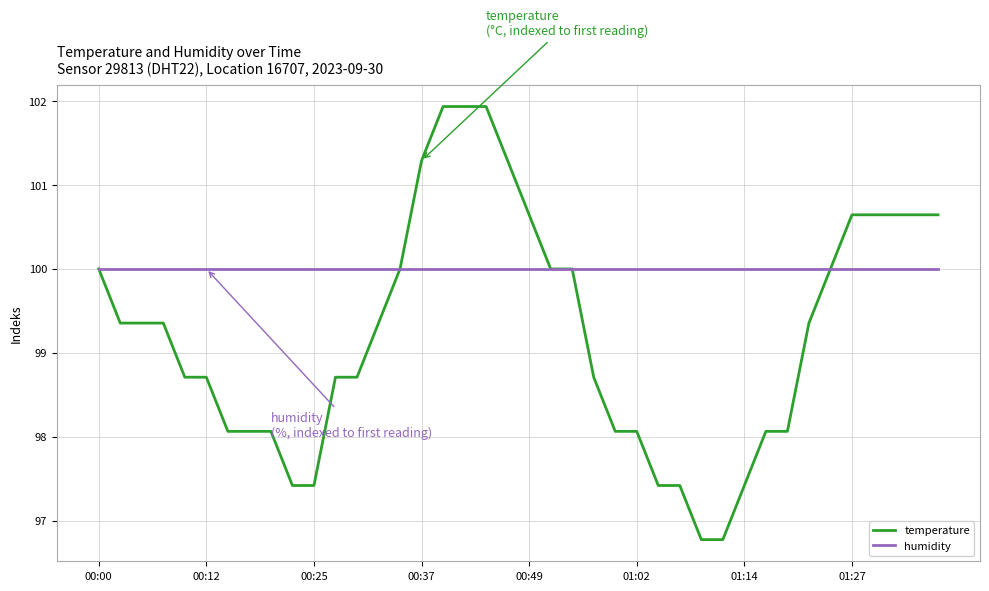

Which series has the largest total across all categories?

humidity